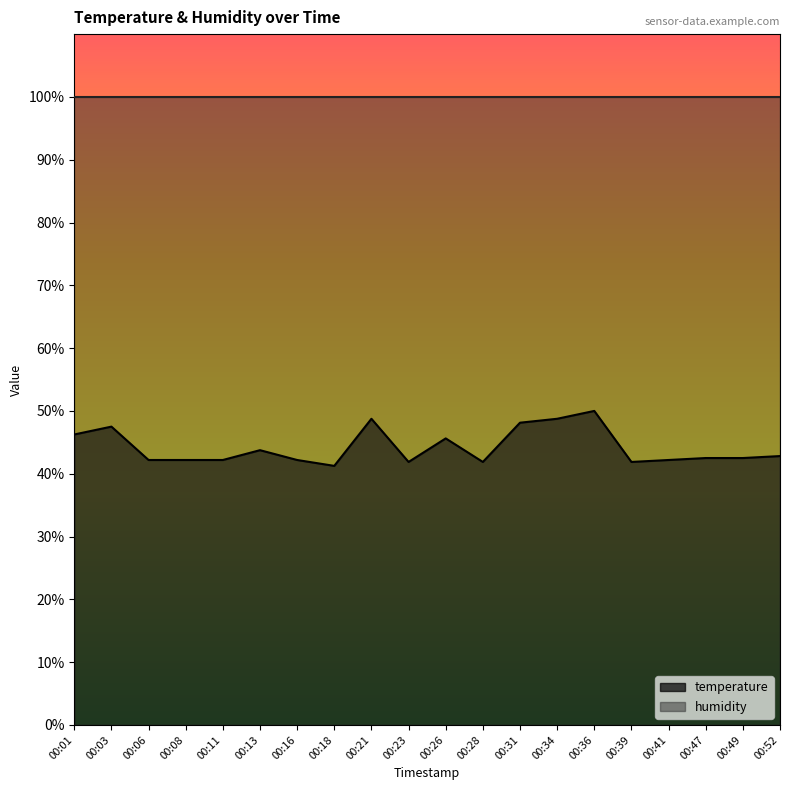

Reading left to right, transcribe all the data shown in this chart.

00:01=46.2	00:03=47.5	00:06=42.2	00:08=42.2	00:11=42.2	00:13=43.8	00:16=42.2	00:18=41.2	00:21=48.8	00:23=41.9	00:26=45.6	00:28=41.9	00:31=48.1	00:34=48.8	00:36=50.0	00:39=41.9	00:41=42.2	00:47=42.5	00:49=42.5	00:52=42.8